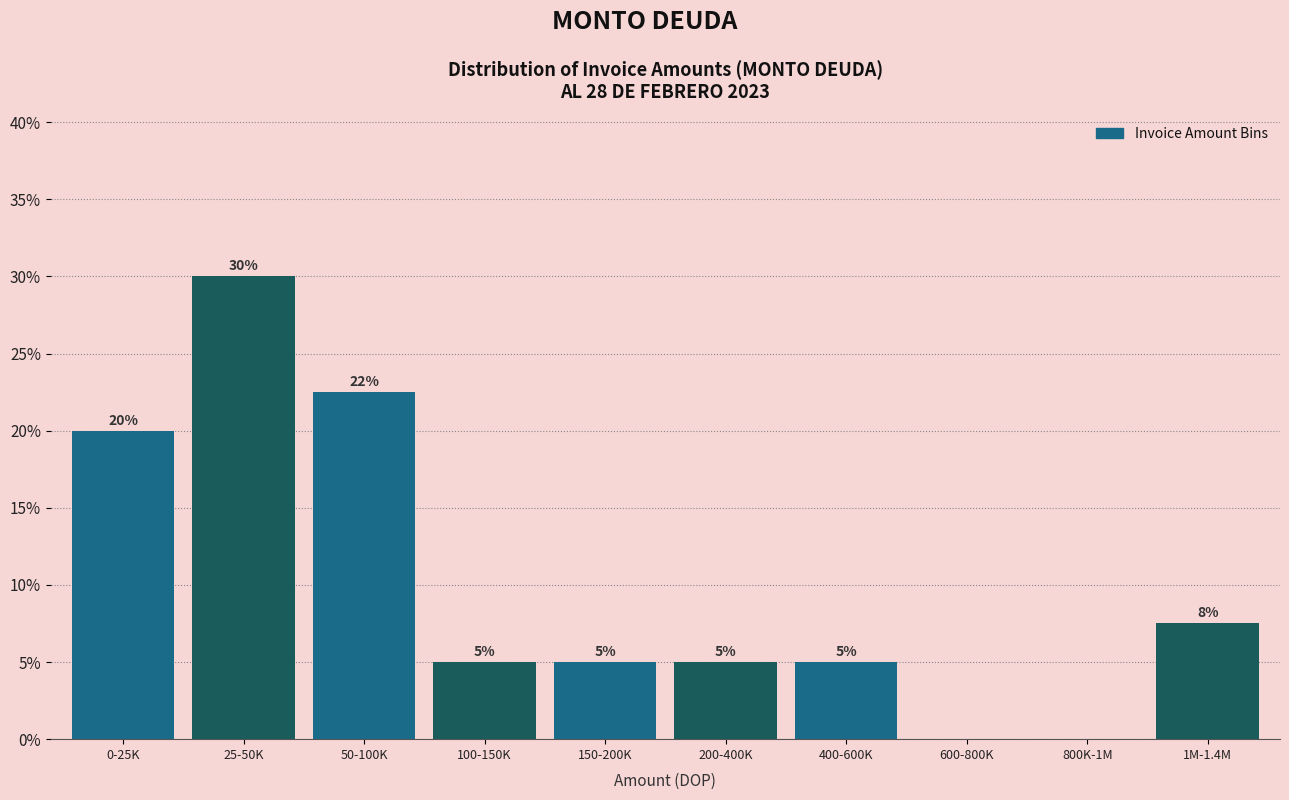

Are the bars horizontal?

No